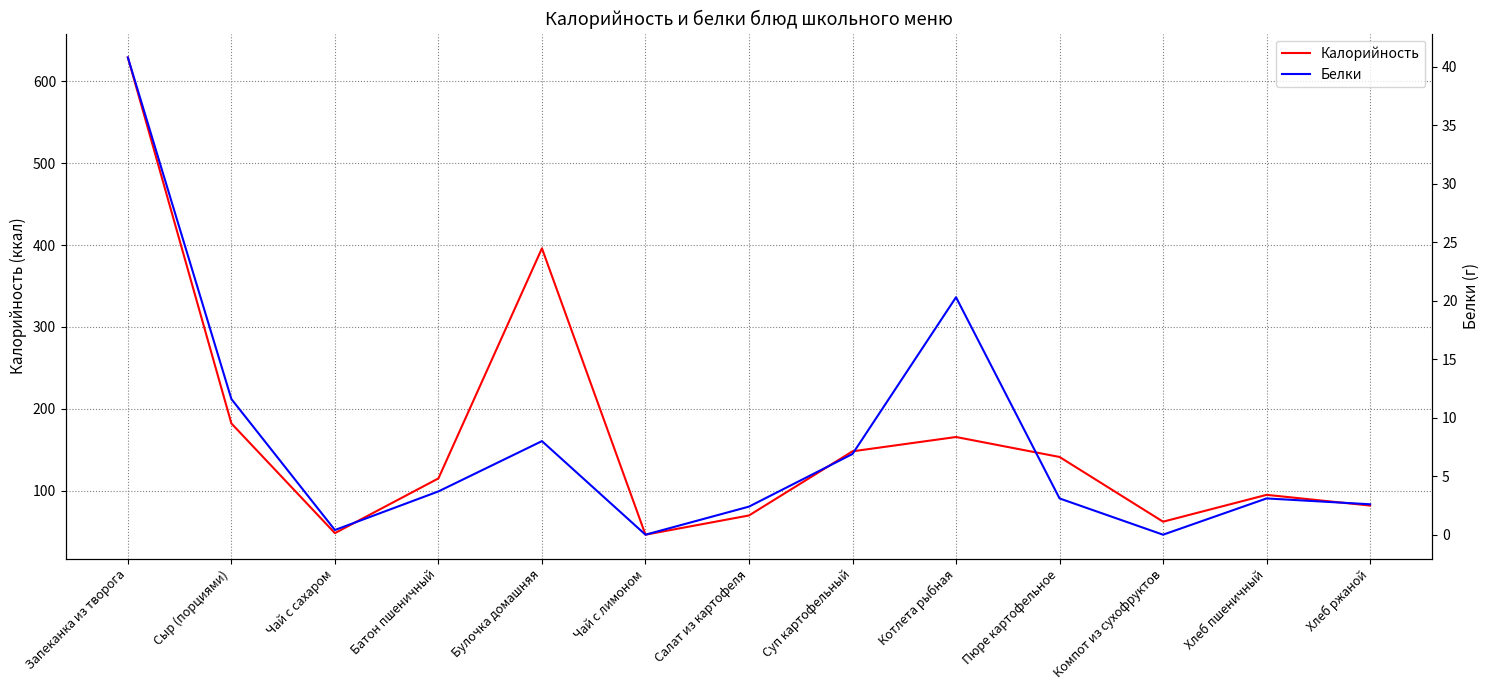

What is the total value across all series at Хлеб ржаной?

84.2